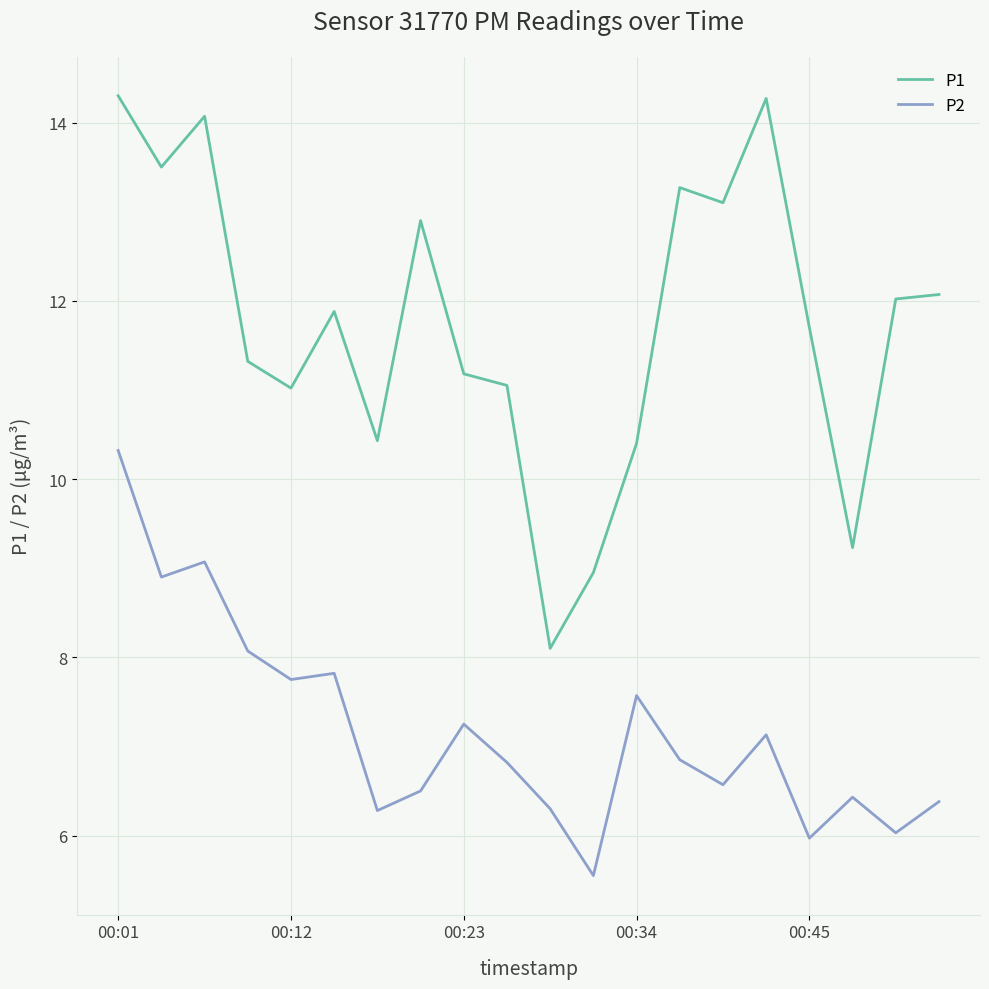

True or false: P2 and P1 intersect in this chart.

False